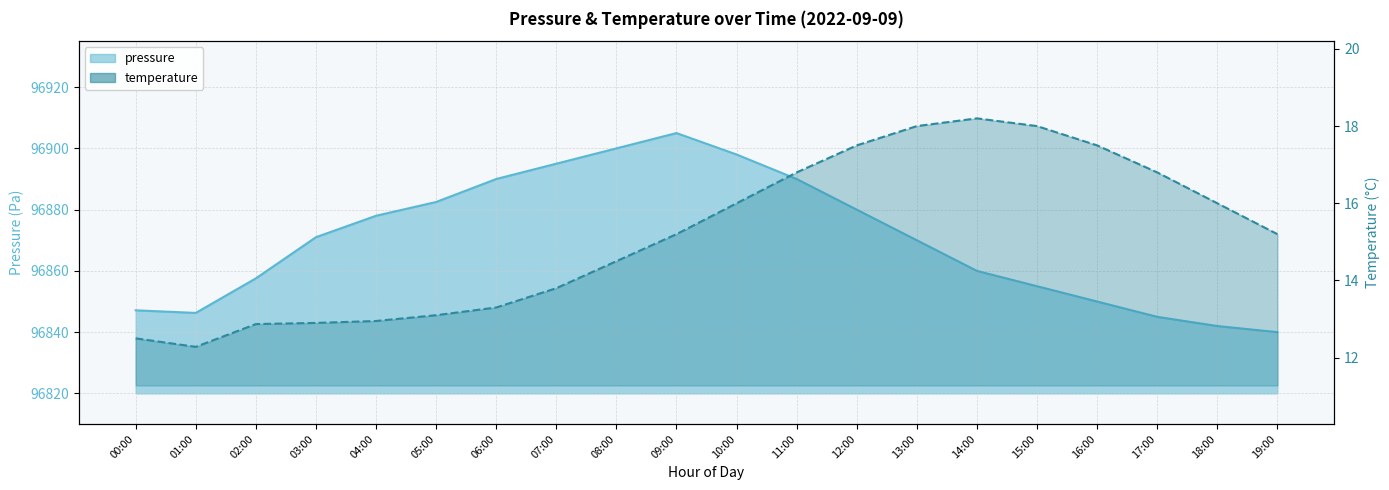

Between 07:00 and 11:00, which is larger?

07:00